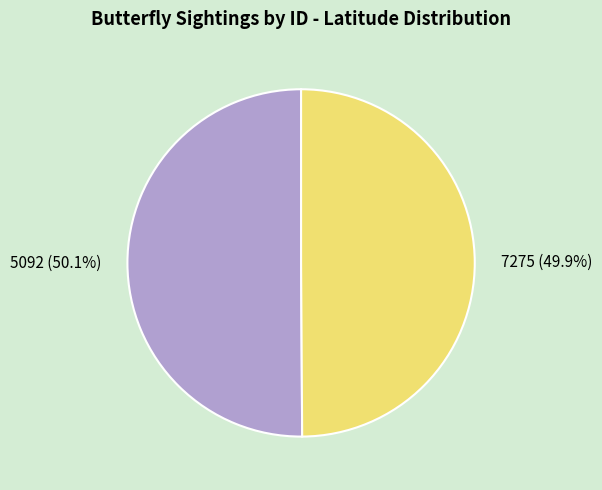

What is the ratio of the value at 5092 to the value at 7275?

1.0